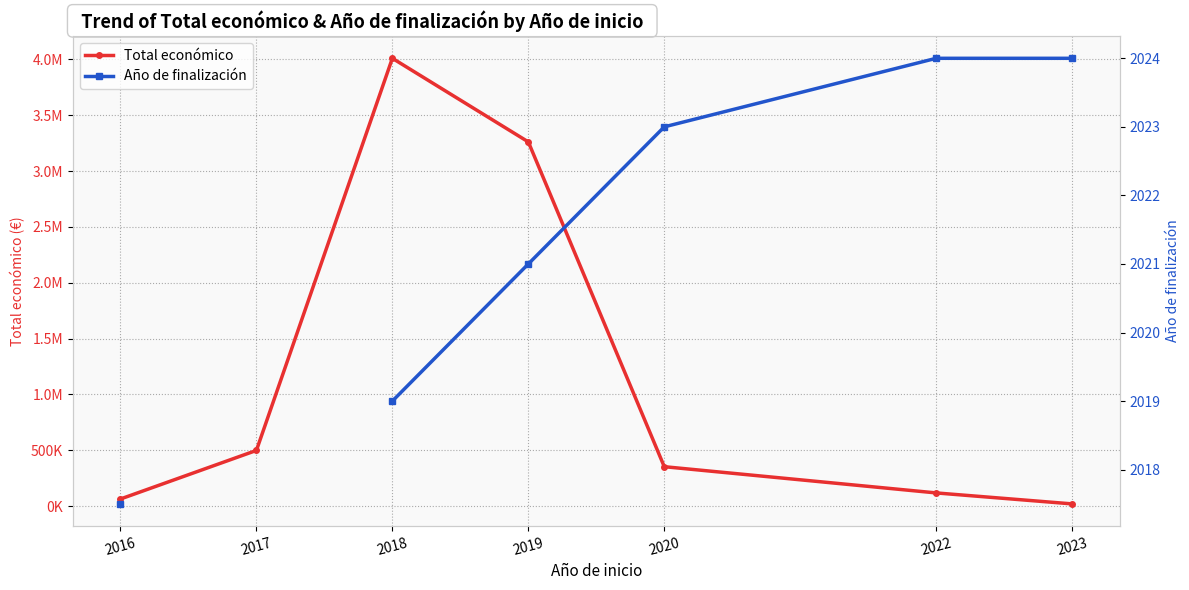

Where does the Año de finalización series first go above 2021?

2020